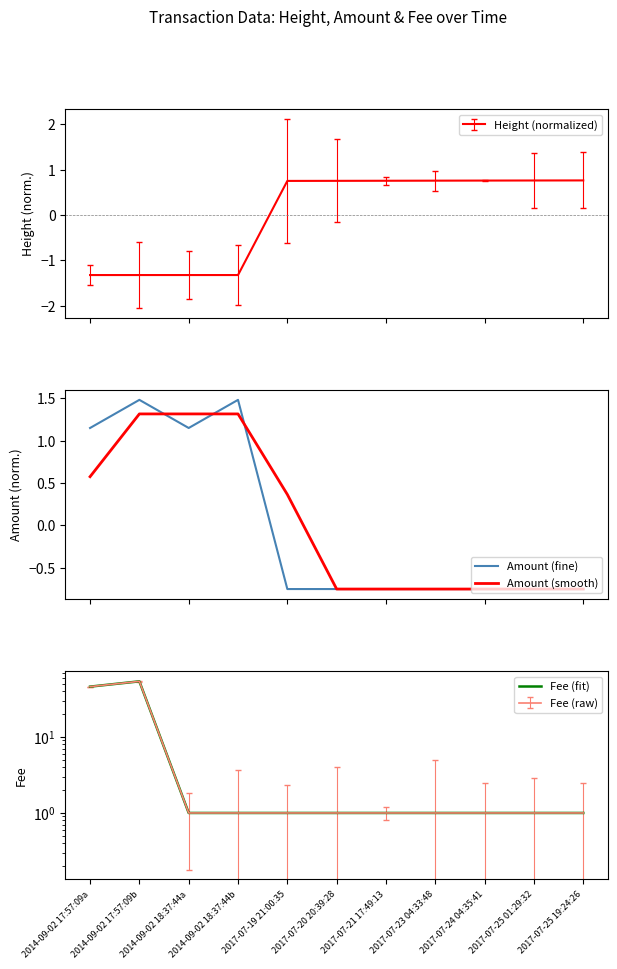

At 2014-09-02 17:57:09a, list the series in order from largest to smallest.

Fee (fit), Amount (fine), Amount (smooth)